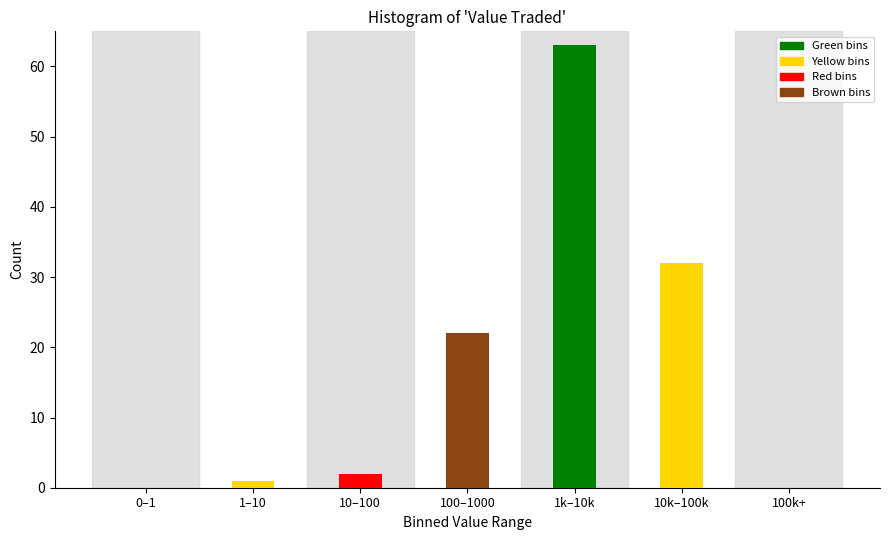

Reading right to left, transcribe all the data shown in this chart.

100k+=0	10k–100k=32	1k–10k=63	100–1000=22	10–100=2	1–10=1	0–1=0